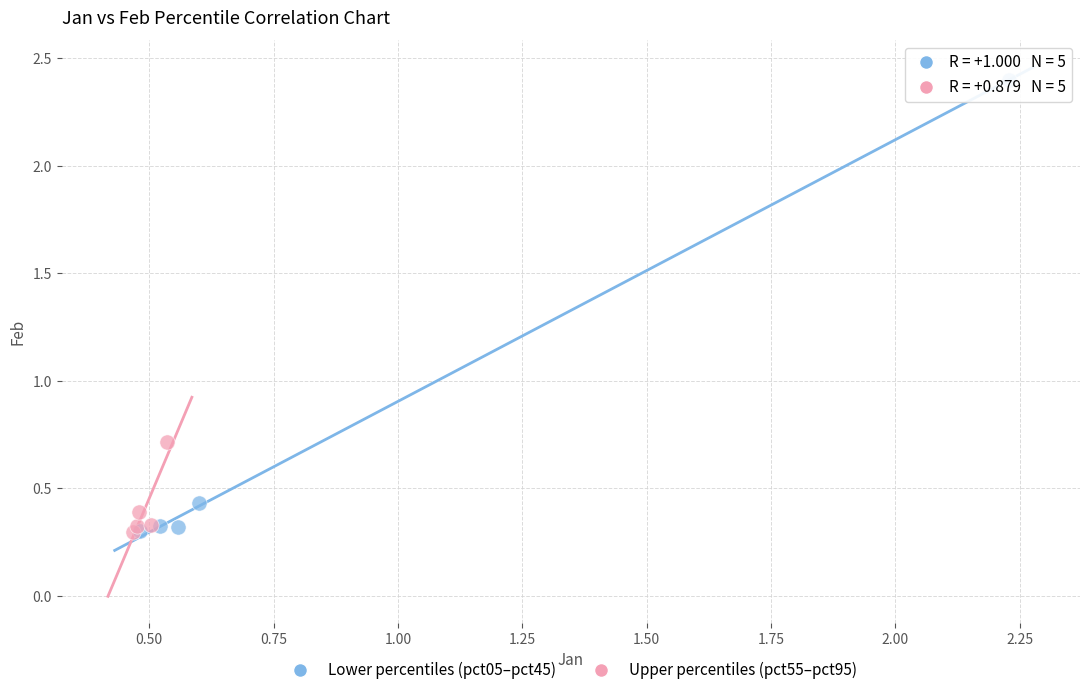

What are all the series names shown in the legend?

Lower percentiles (pct05–pct45), Upper percentiles (pct55–pct95)